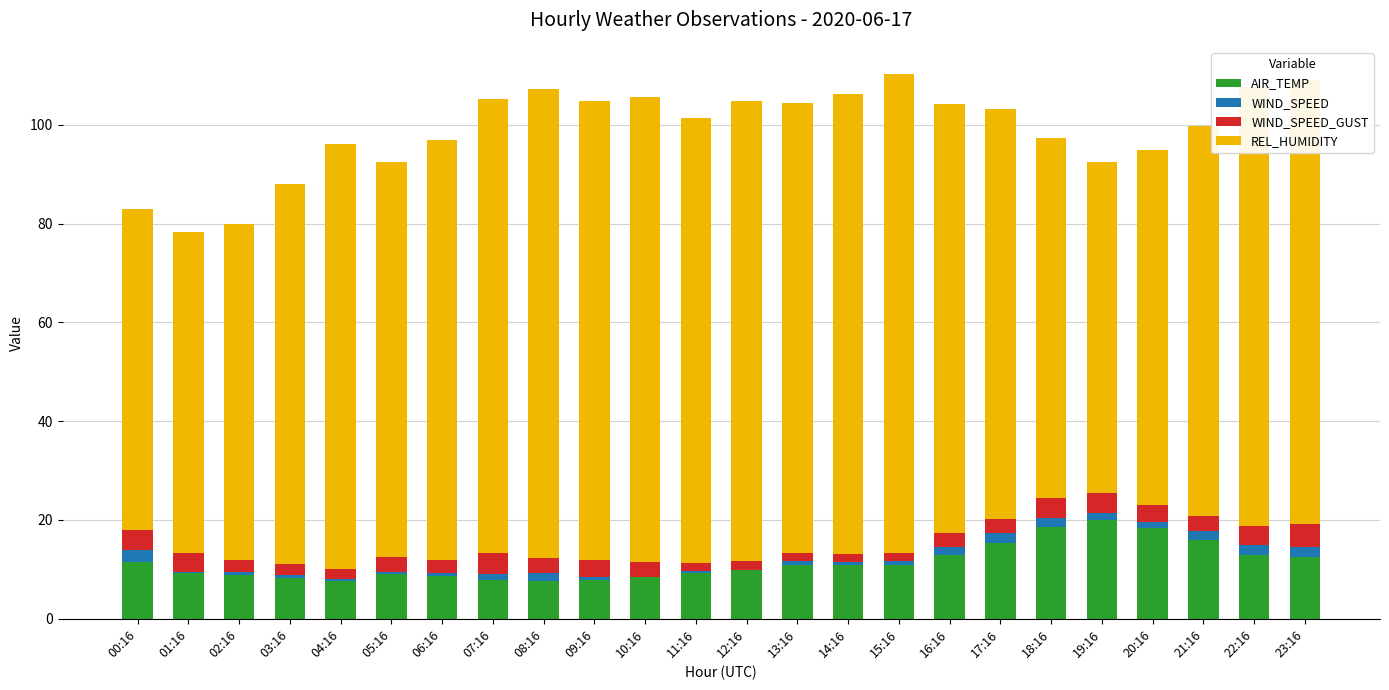

Is it true that AIR_TEMP equals 18.6 at 22:16?

False